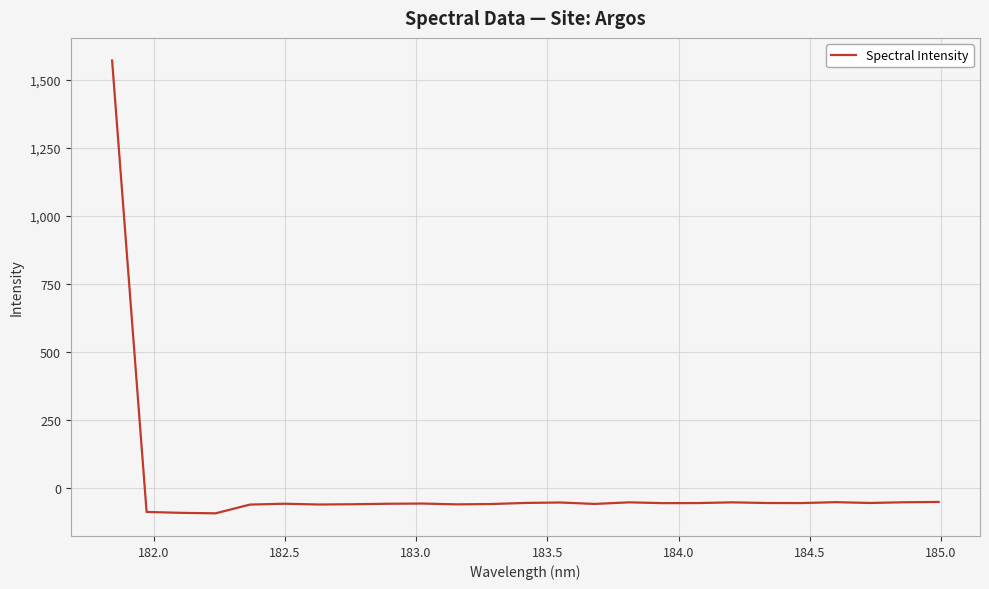

Is this an area chart (filled region under the line)?

No